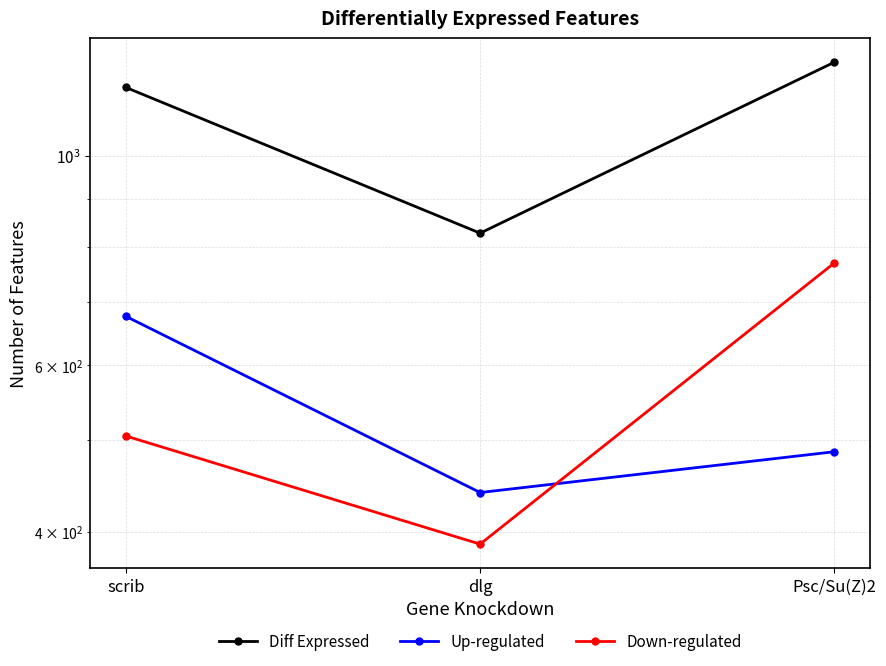

At which category does the chart reach its minimum across all series?

dlg